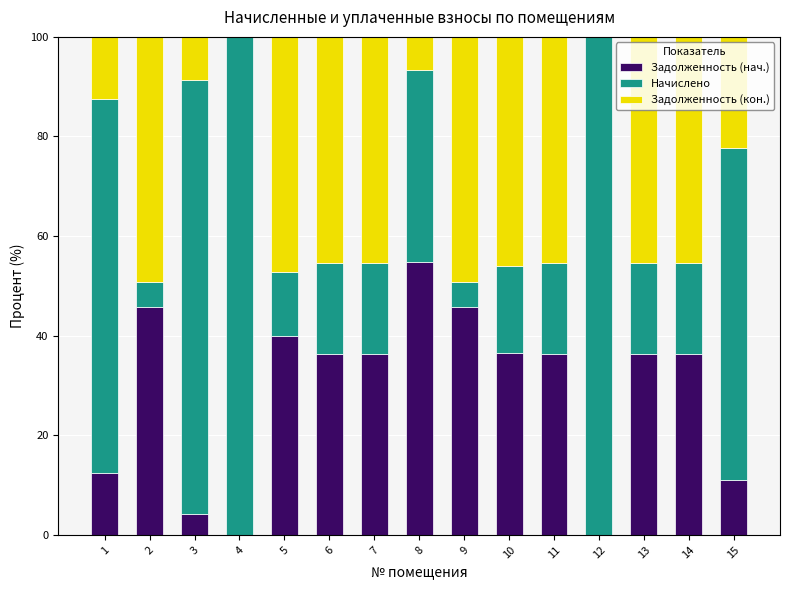

True or false: Задолженность (нач.) has a value of 3.1 at 15.

False